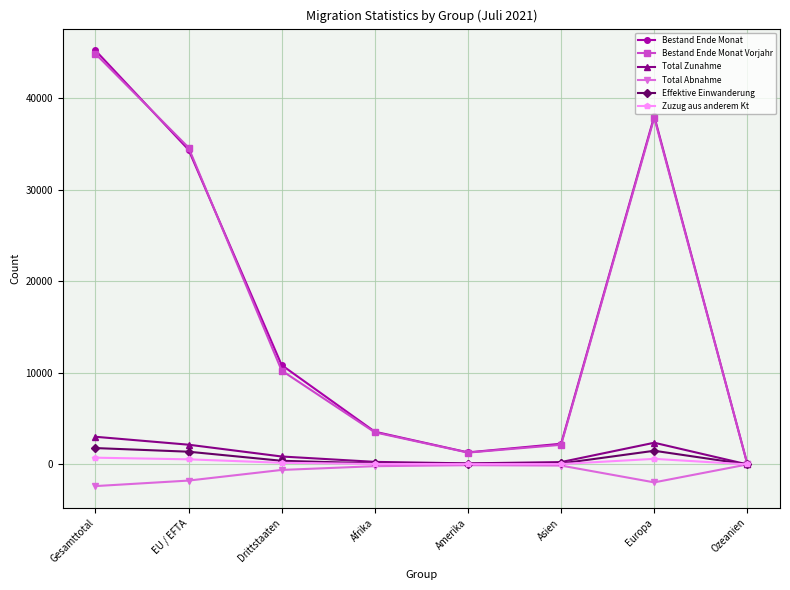

What is the approximate value of Effektive Einwanderung at Amerika, to the nearest 50?

100